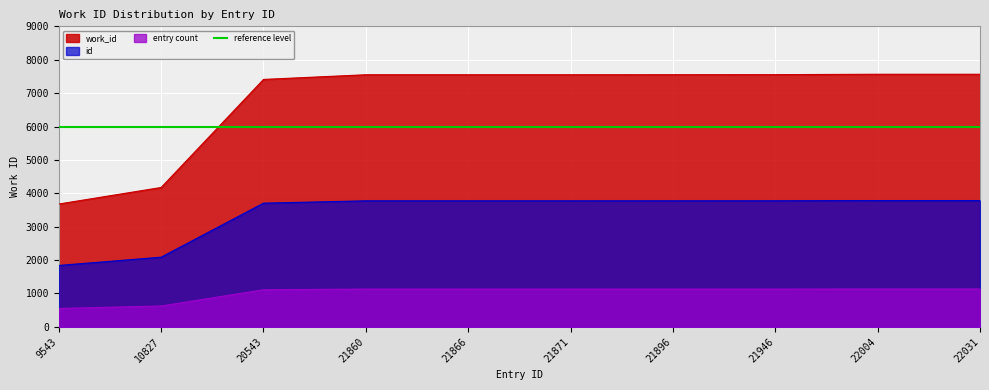

What is the change in value from 20543 to 22031?

+155